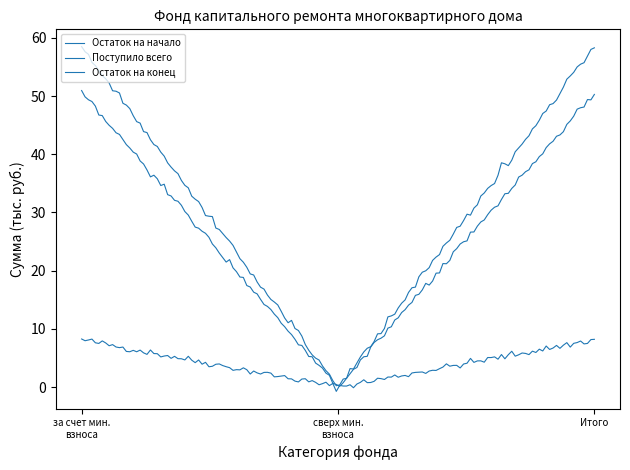

What is the maximum value shown in the chart?

58.5